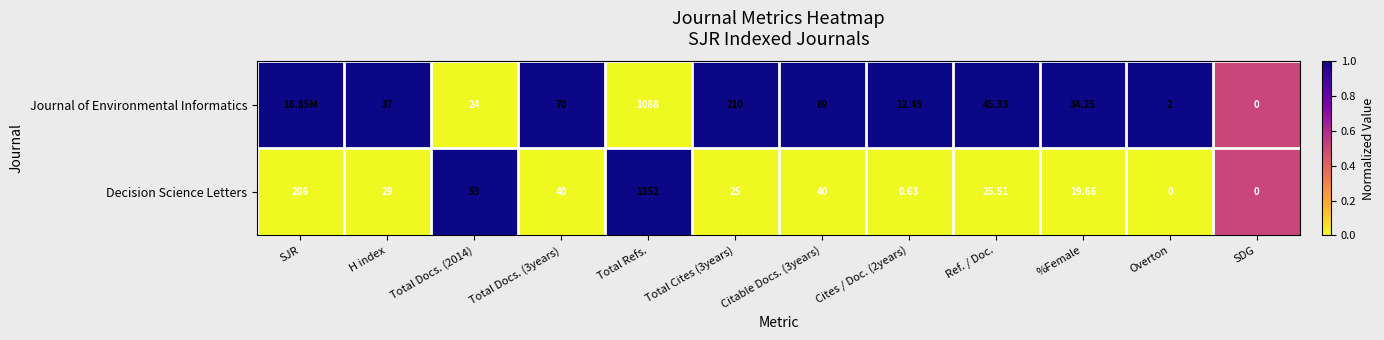

Is the value of Journal of Environmental Informatics at Overton greater than the value of Decision Science Letters at SJR?

No